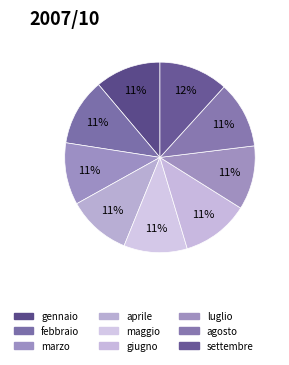

How many segments does this pie chart have?

9